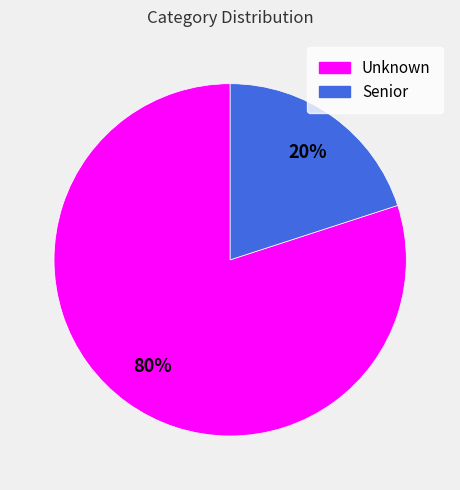

To the nearest percent, what portion does Senior represent?

20%